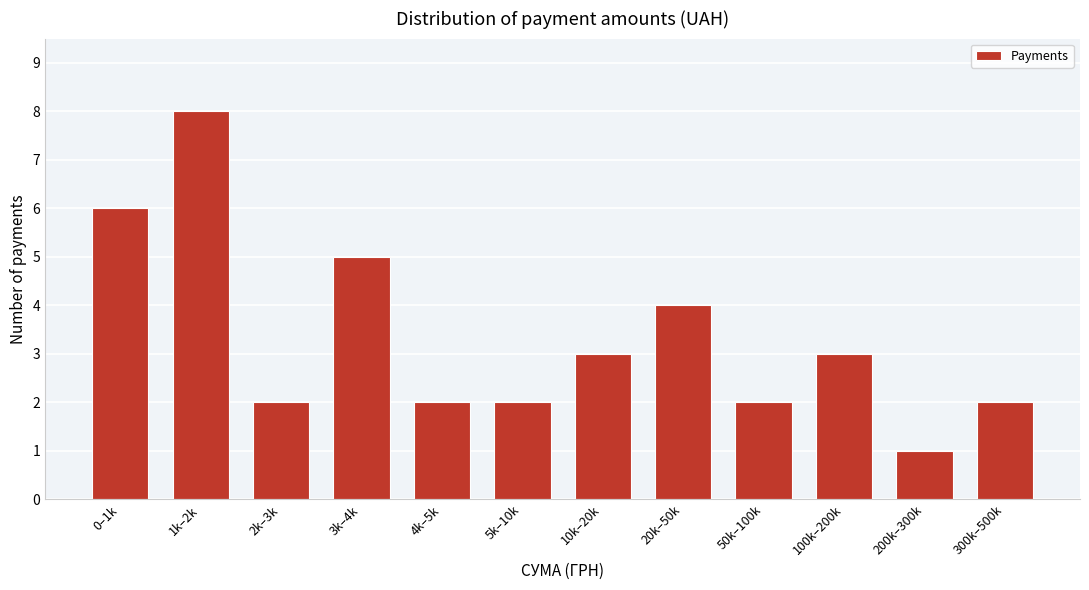

Reading right to left, list all the values displayed in this chart.

300k–500k=2	200k–300k=1	100k–200k=3	50k–100k=2	20k–50k=4	10k–20k=3	5k–10k=2	4k–5k=2	3k–4k=5	2k–3k=2	1k–2k=8	0–1k=6